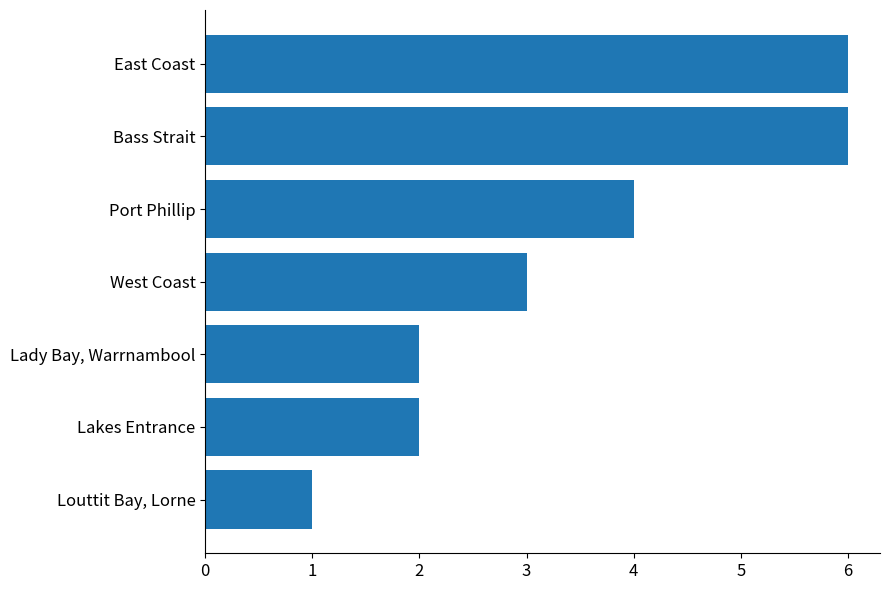

How many values are below 3?

3